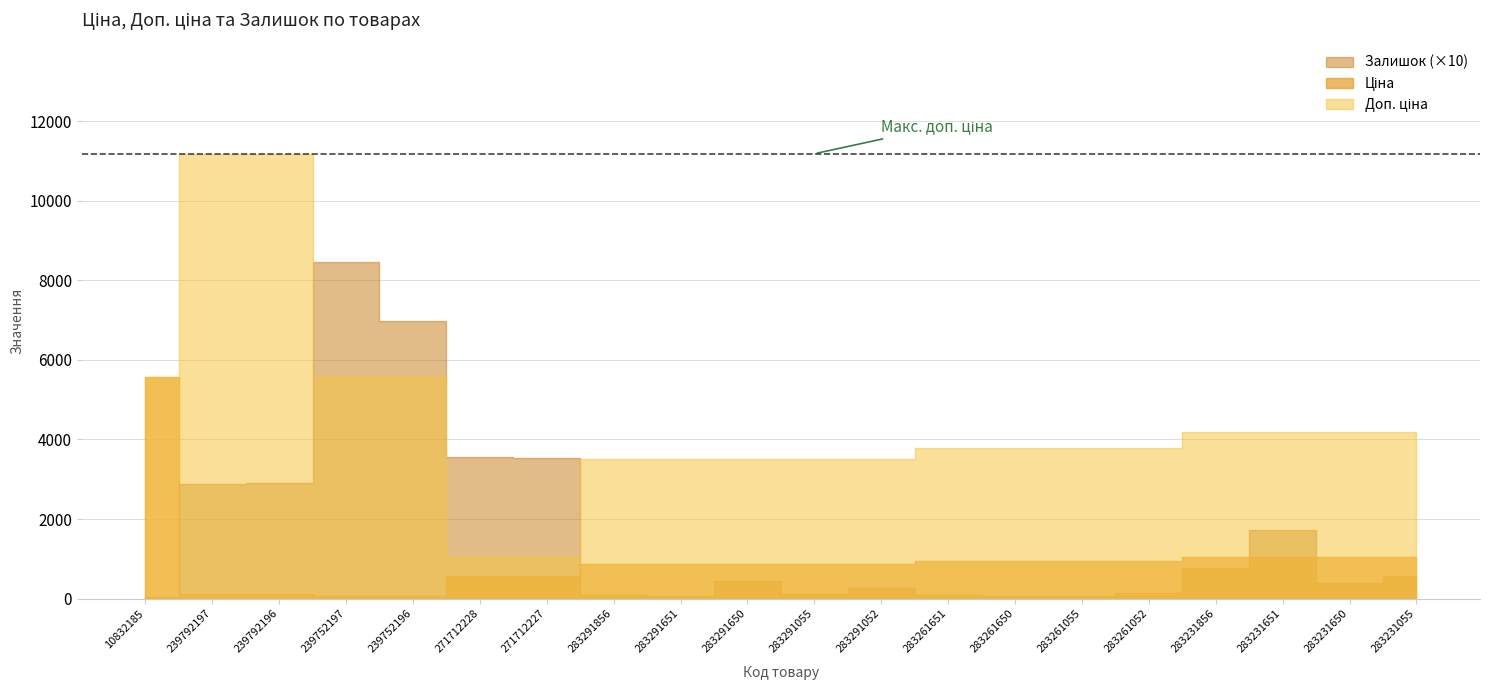

Which series has the largest total across all categories?

Доп. ціна